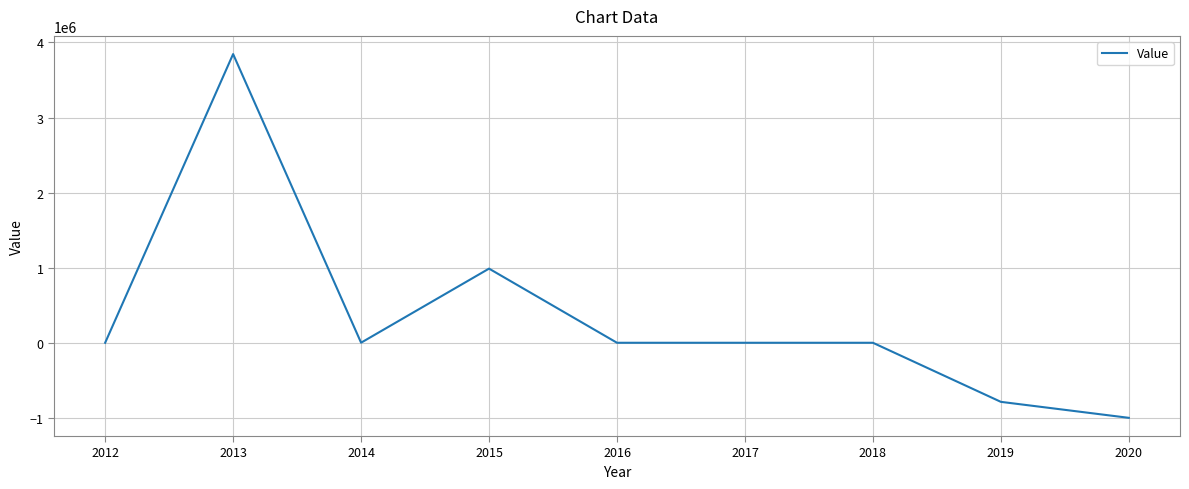

Which label corresponds to the largest value in the chart?

2013